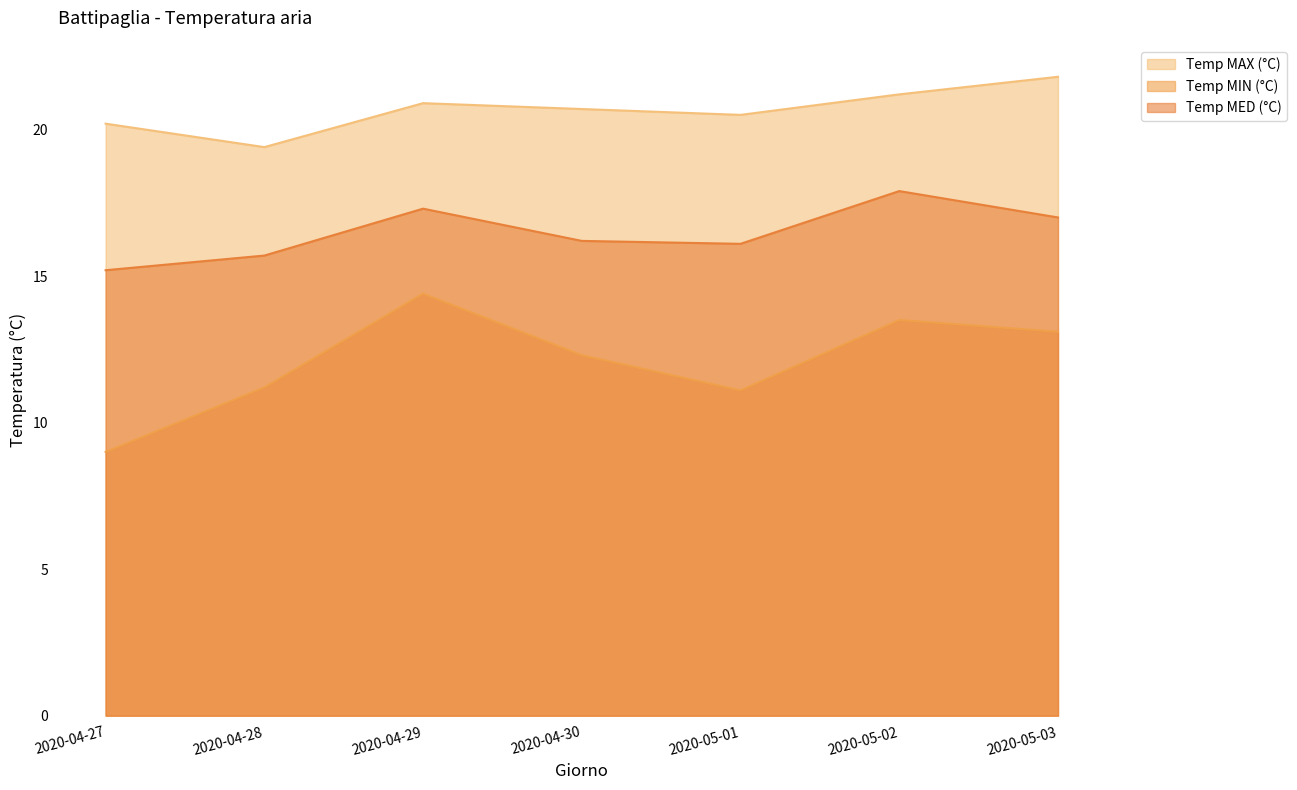

Where is the first local maximum for Temp MAX (°C)?

2020-04-29